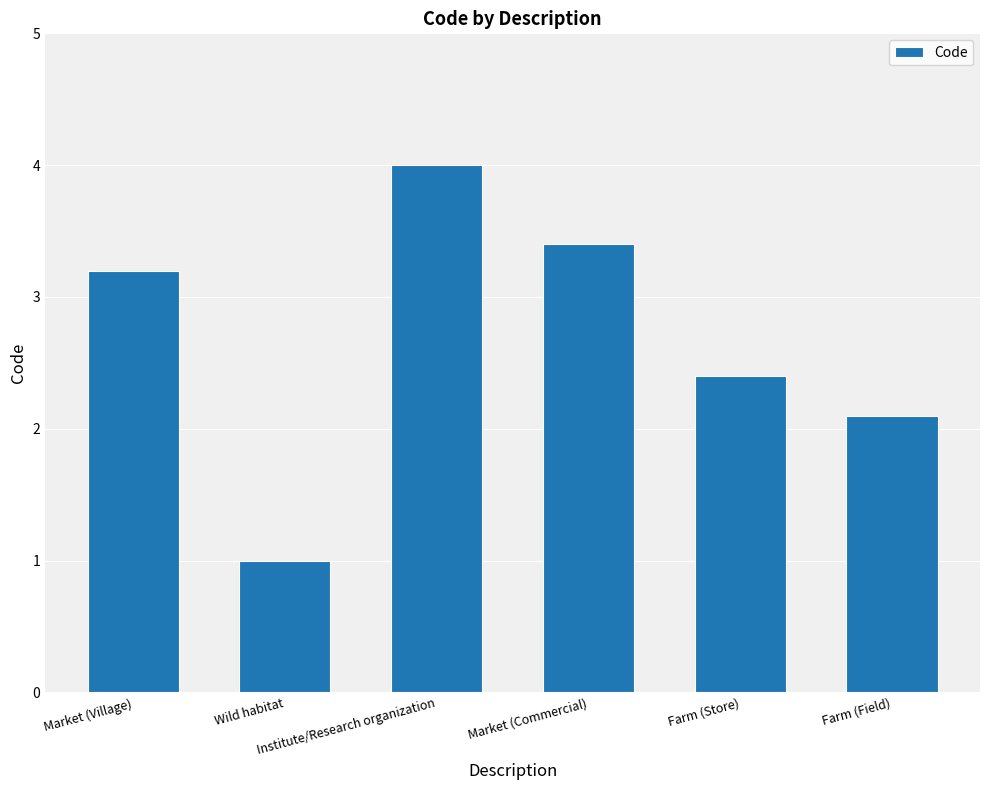

The chart shows a value of 4.0 at Institute/Research organization. True or false?

True